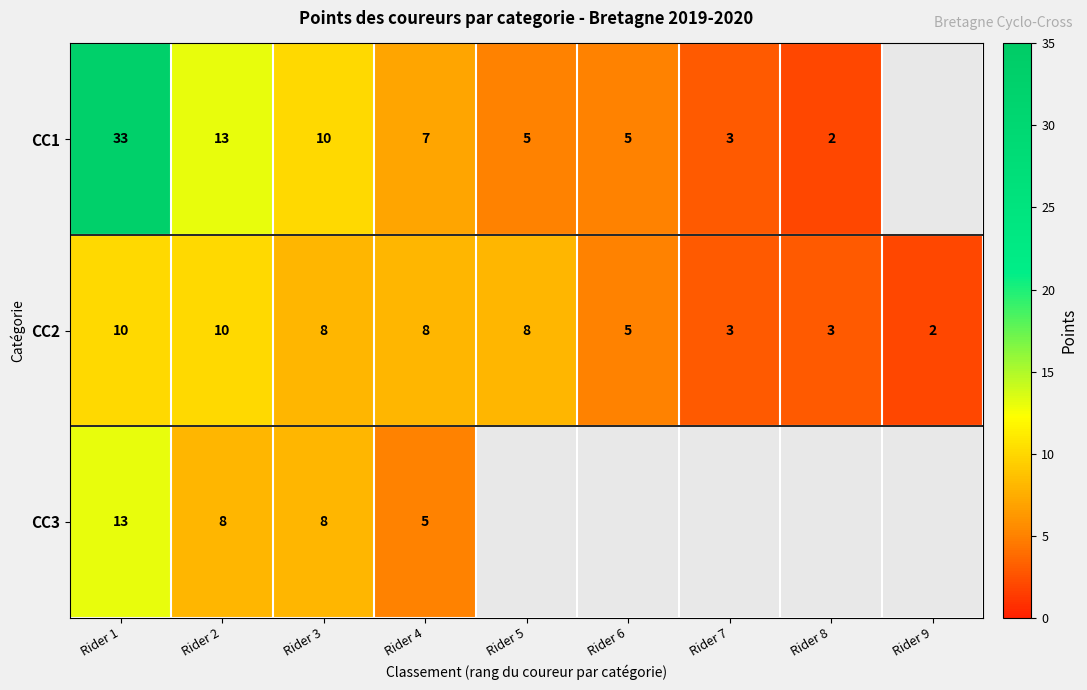

At which category does the chart reach its minimum across all series?

Rider 8